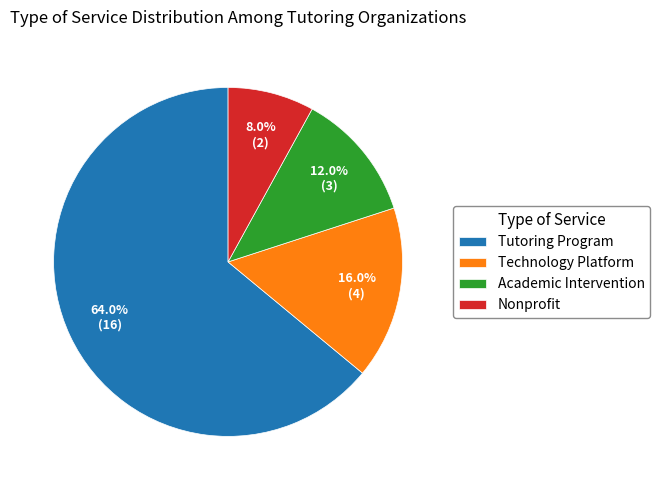

True or false: Nonprofit accounts for 19% of the total.

False